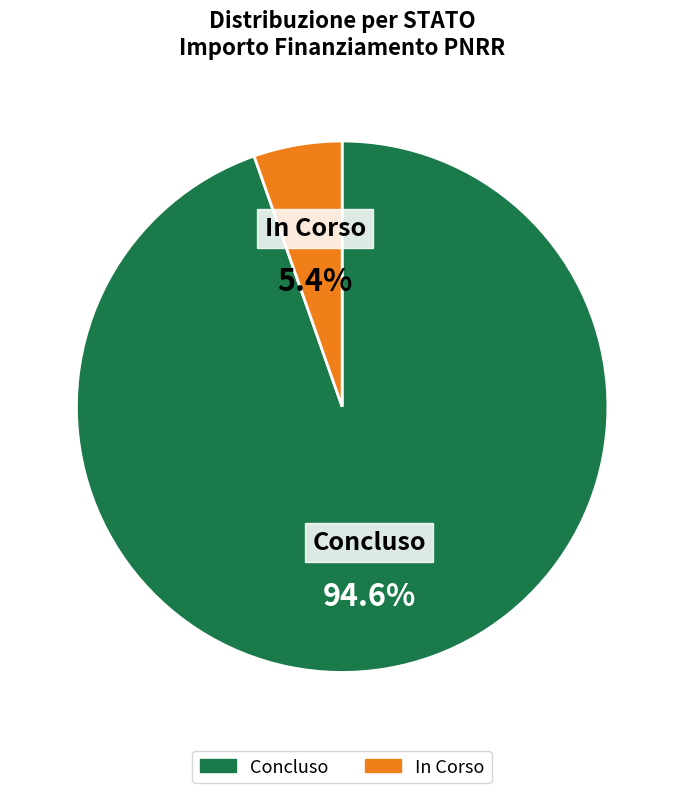

Is there a majority slice in this chart?

Yes